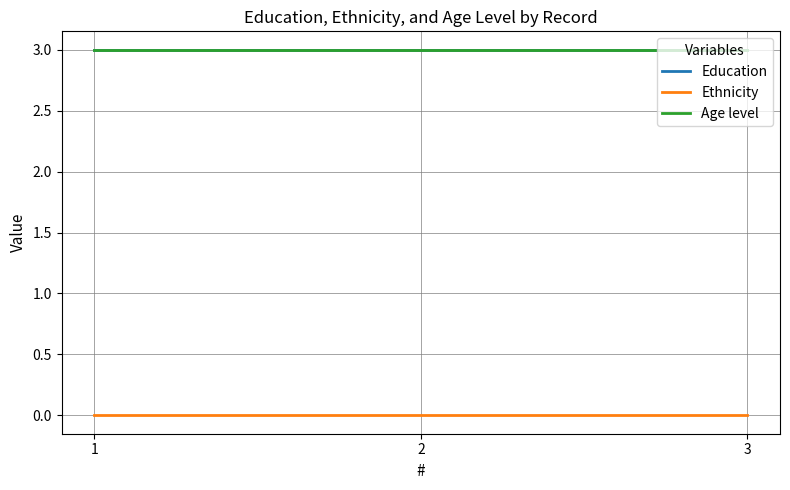

Reading left to right, extract all data points from this chart.

Education: 3	3	3
Ethnicity: 0	0	0
Age level: 3	3	3